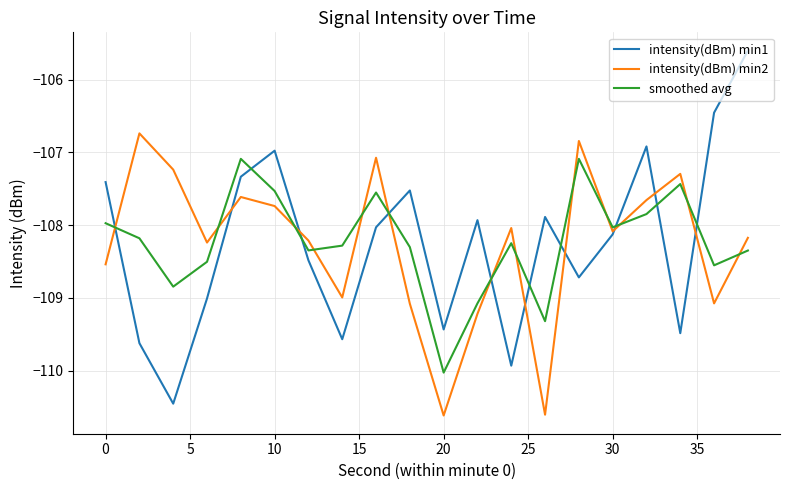

Which series has the widest spread of values?

intensity(dBm) min1